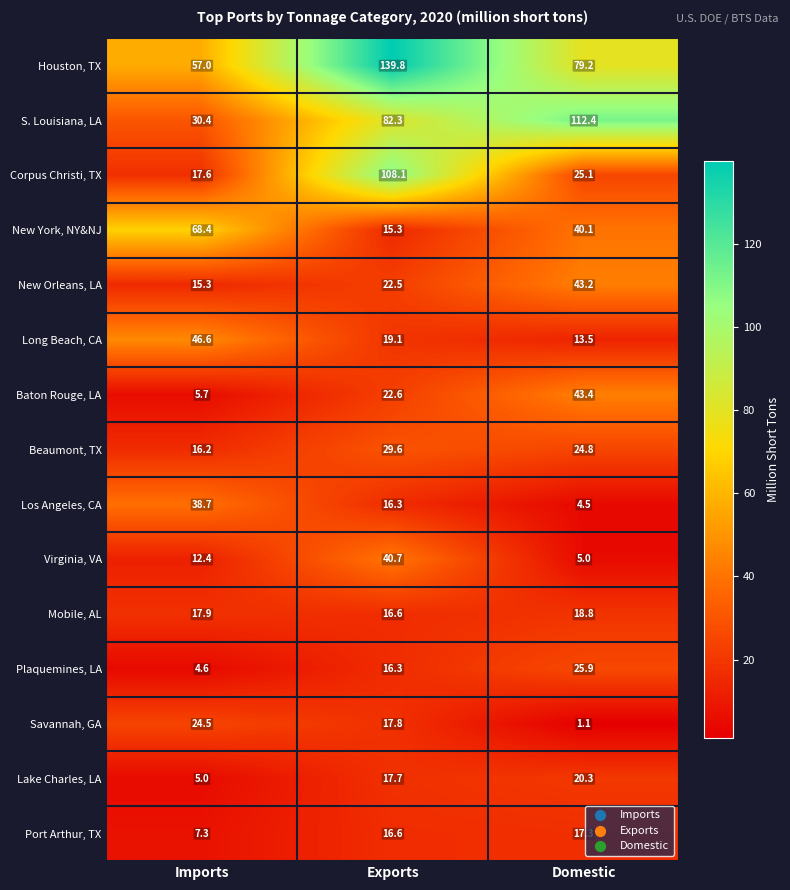

Is it true that Virginia, VA equals 12.4 at Imports?

True